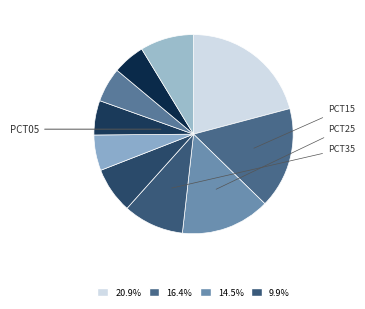

How many segments does this pie chart have?

10